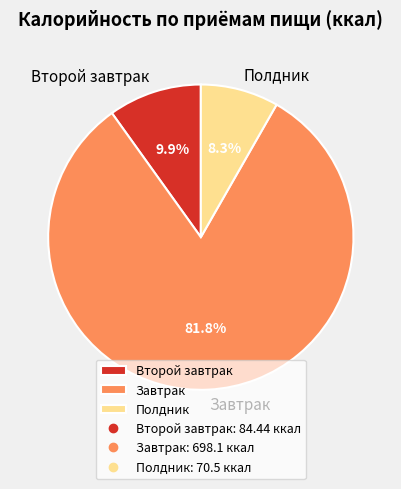

Count the number of slices in the pie.

3